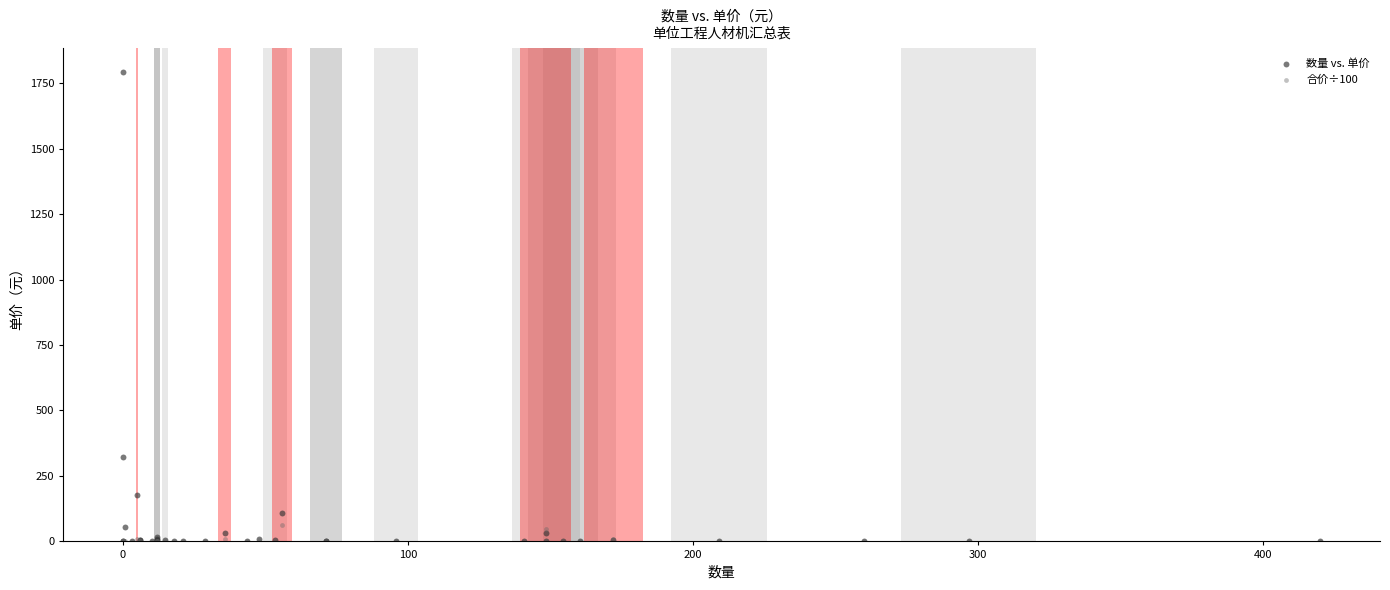

Across all series, what Y value is closest to 896?

323.0